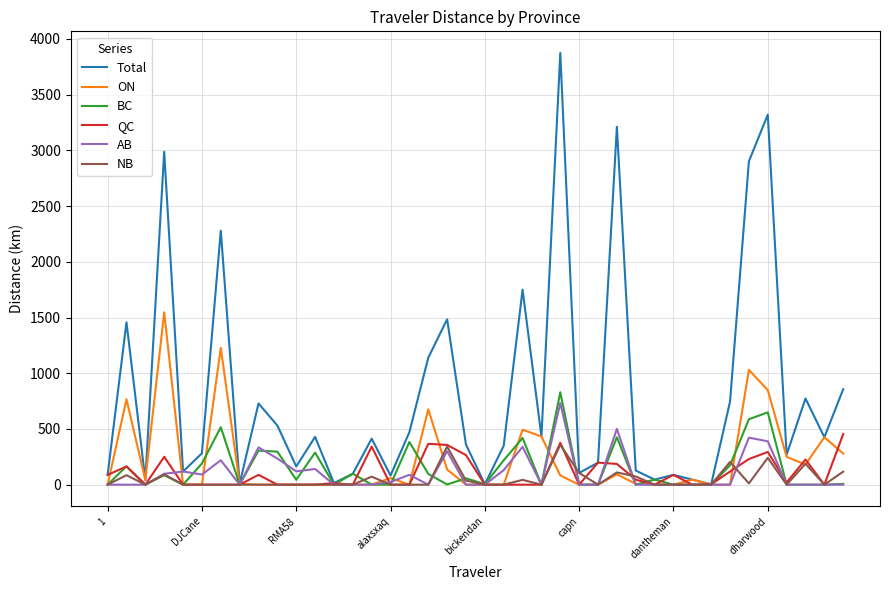

Which series has the largest range (max minus min)?

Total